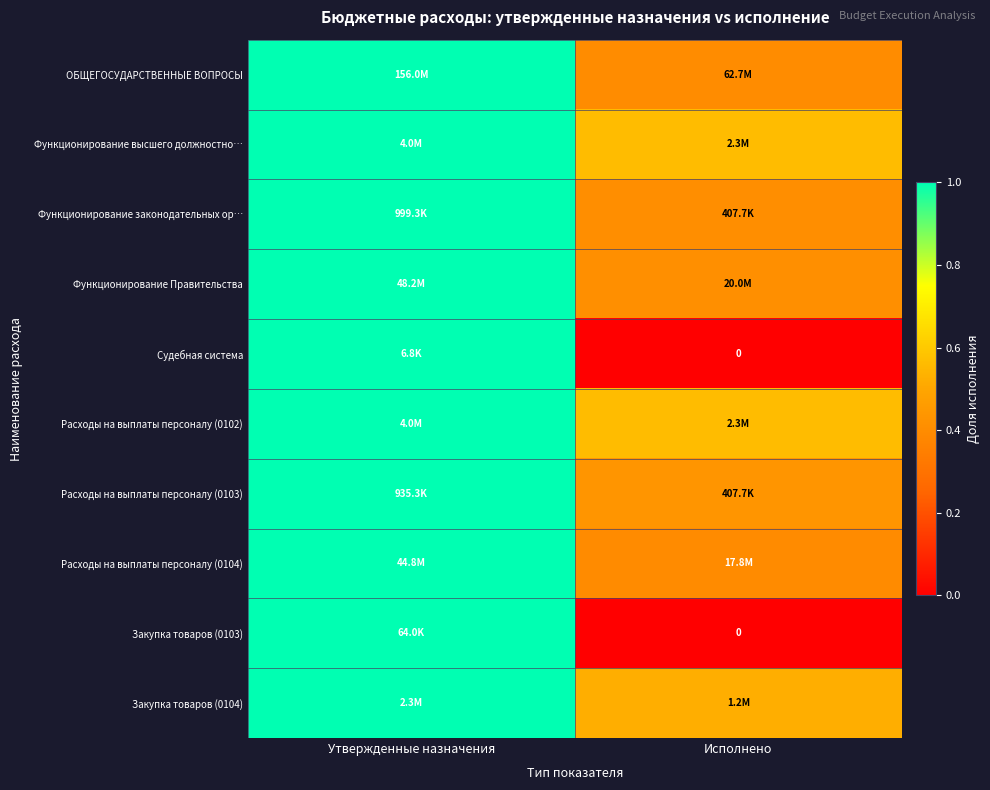

Which category has the lowest value in the Судебная система series?

Исполнено